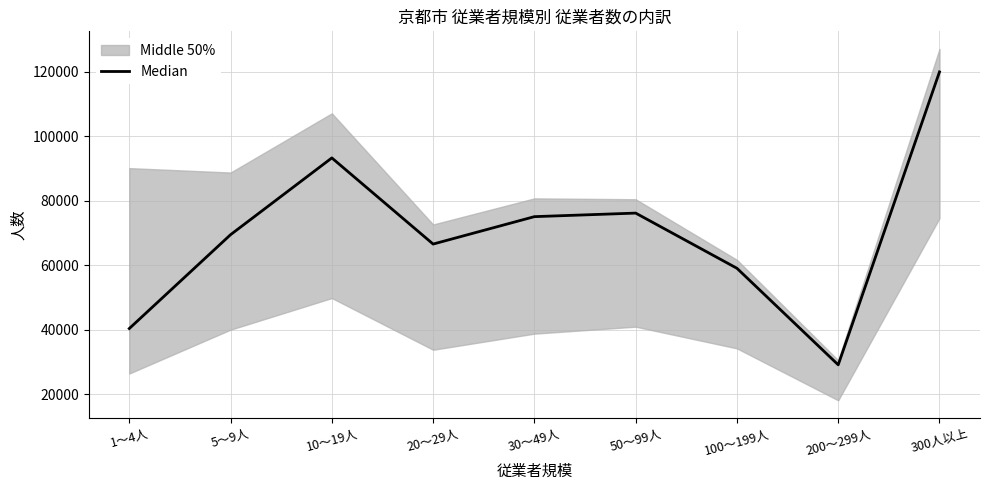

What is the sum of all values?

629441